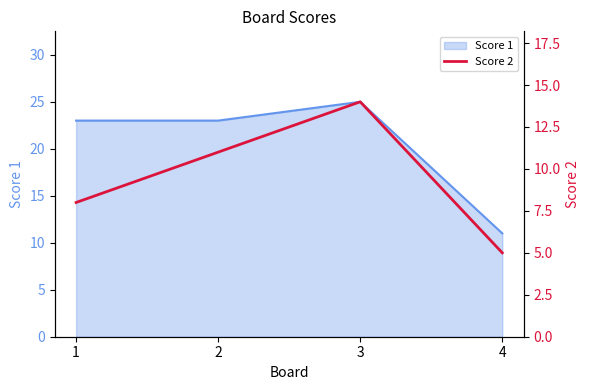

The chart shows a value of 14 at 3. True or false?

True